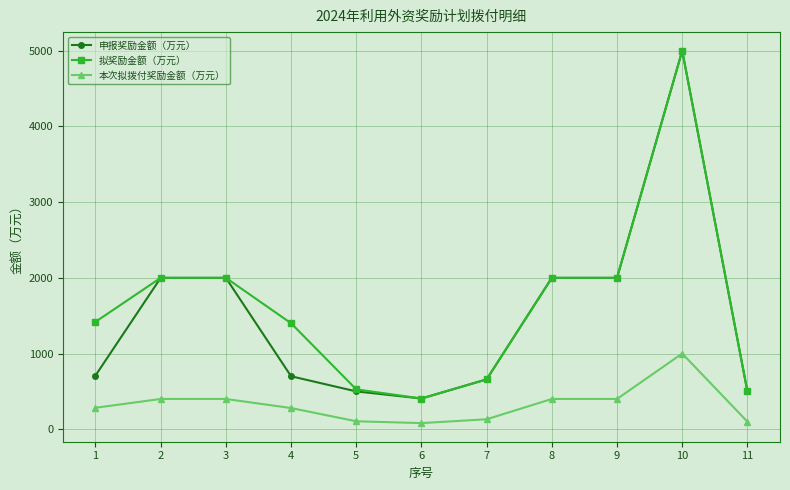

What is the difference between the highest and lowest values at 1?

1135.2